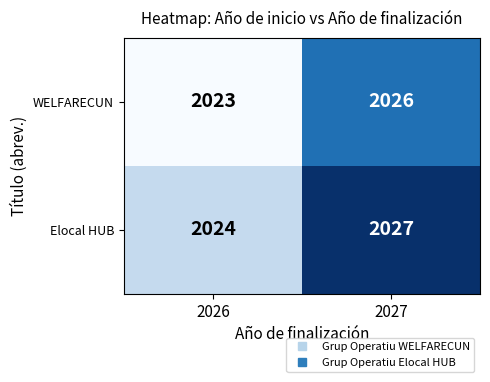

Which category has the highest value across all series?

2027